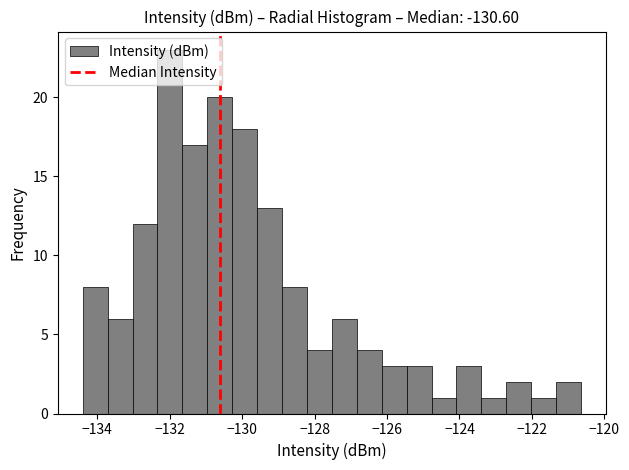

Read against the x-axis, roughly where is the centre of the tallest bar?

-132.0